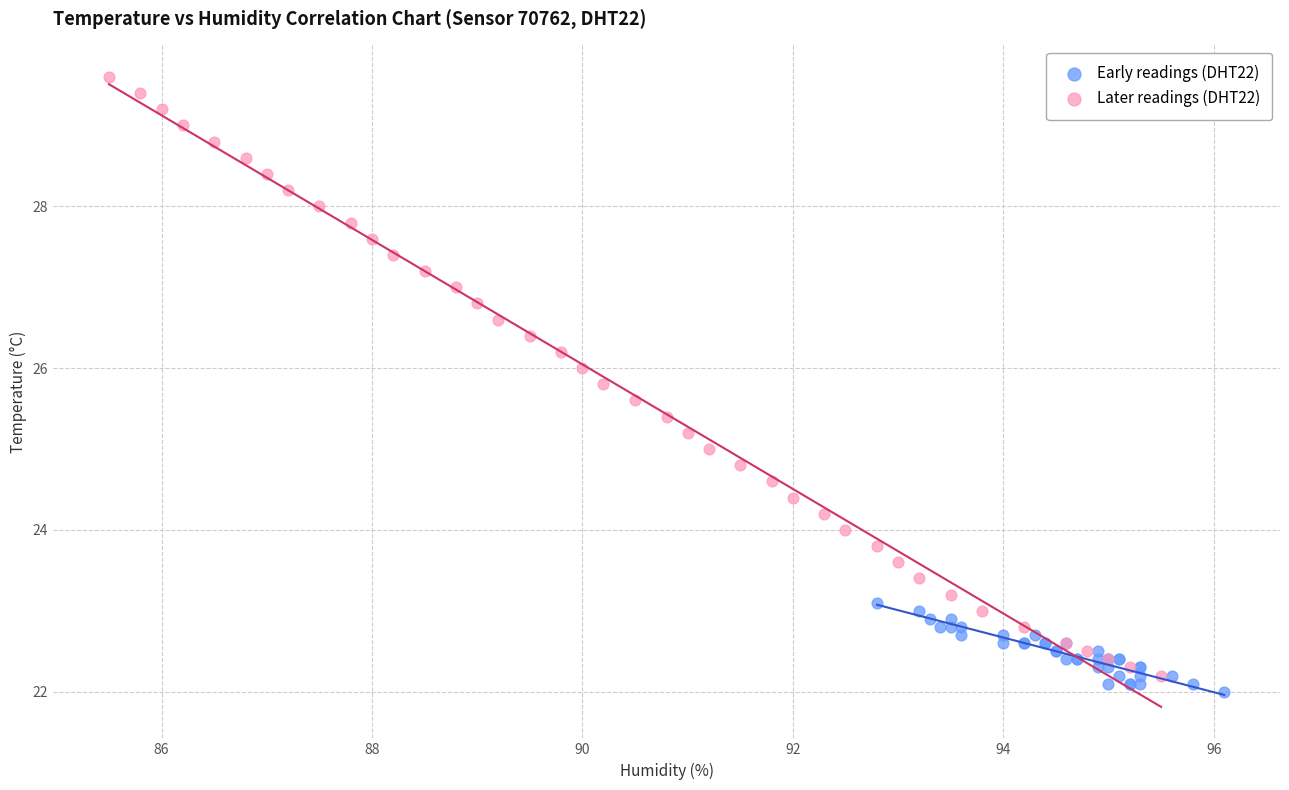

Which series contains the lowest Y value?

Early readings (DHT22)